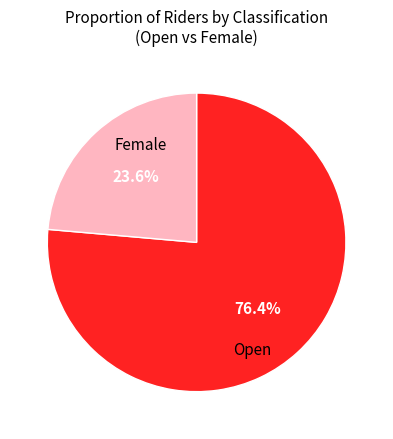

Which category has the biggest portion of the pie?

Open